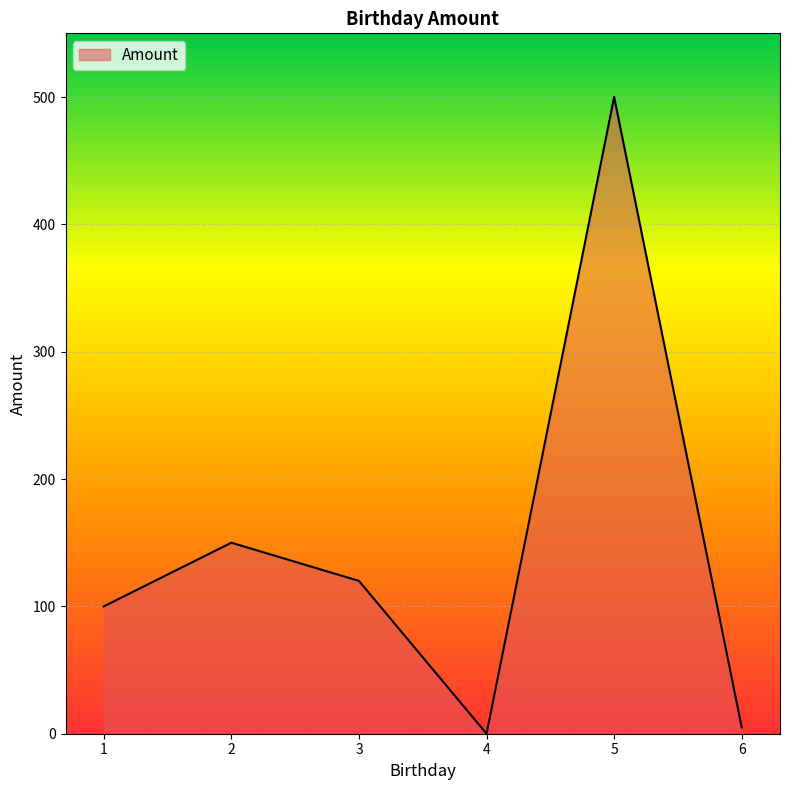

What is the sum of the values at 2 and 4?

150